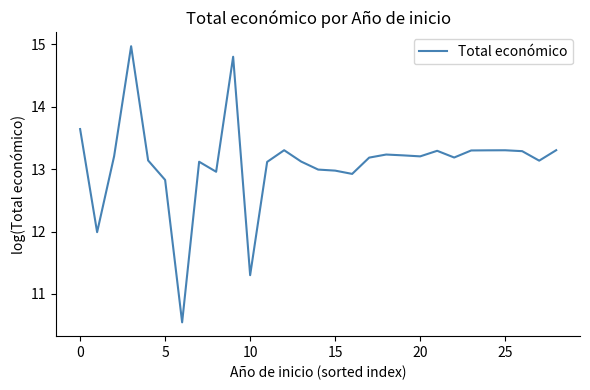

What is the smallest value displayed?

10.5